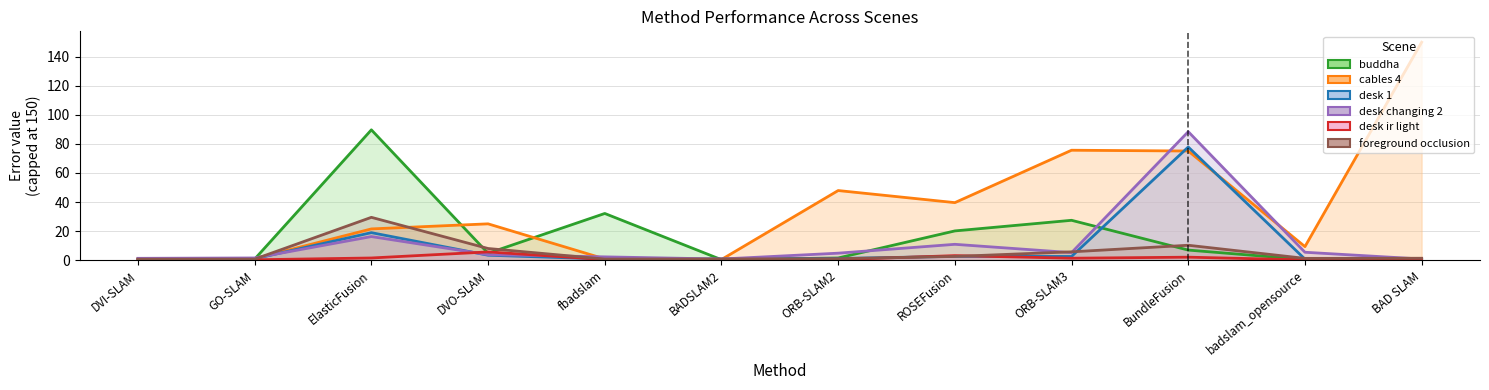

What is the label of the 10th point from the right?

ElasticFusion